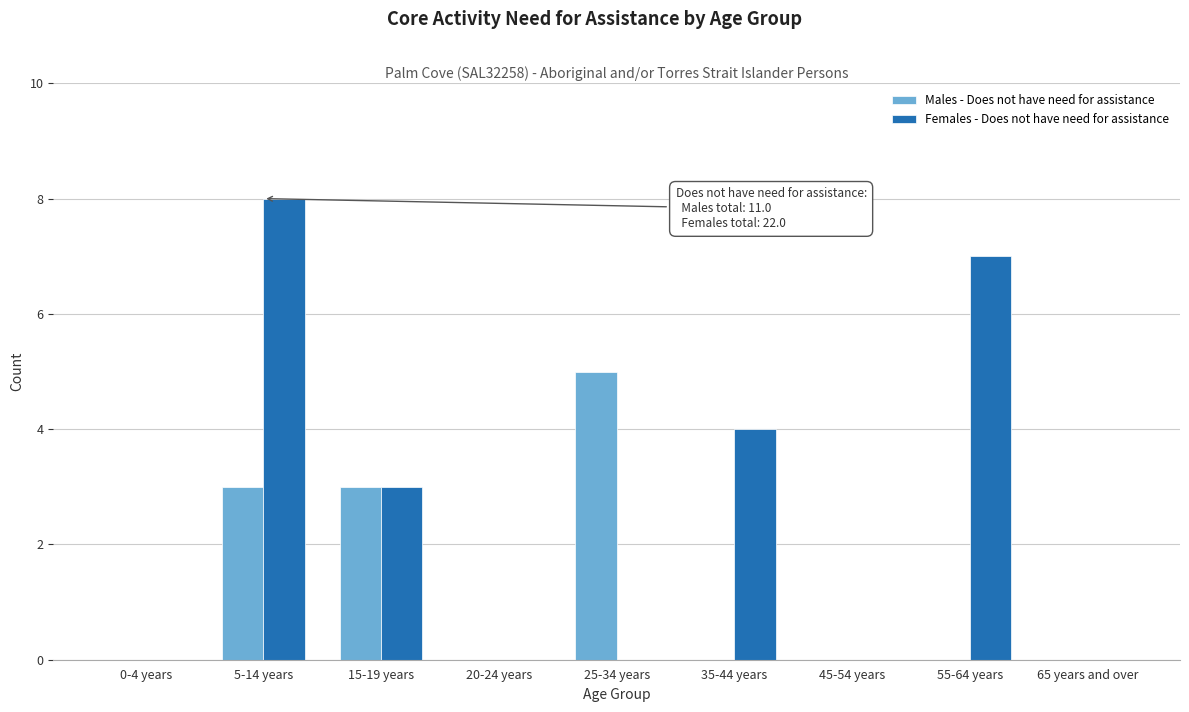

Reading left to right, list all the values displayed in this chart.

Males - Does not have need for assistance: 0-4 years=0	5-14 years=3	15-19 years=3	20-24 years=0	25-34 years=5	35-44 years=0	45-54 years=0	55-64 years=0	65 years and over=0
Females - Does not have need for assistance: 0-4 years=0	5-14 years=8	15-19 years=3	20-24 years=0	25-34 years=0	35-44 years=4	45-54 years=0	55-64 years=7	65 years and over=0